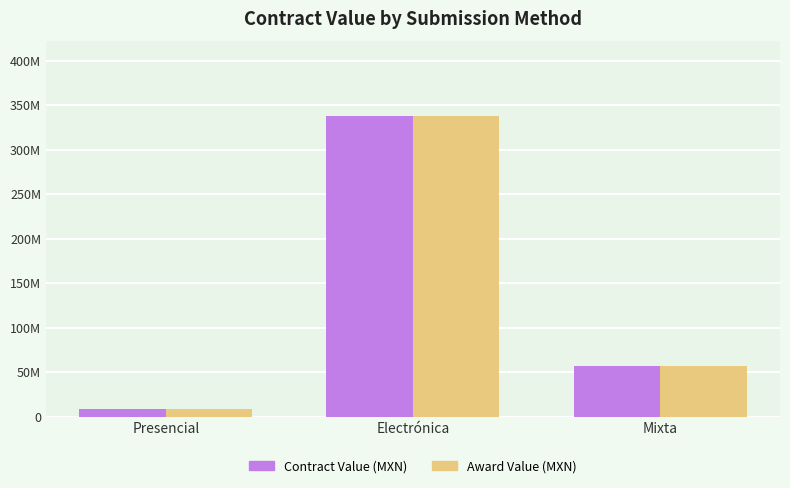

Rank the series by their maximum value, from lowest to highest.

Contract Value (MXN), Award Value (MXN)